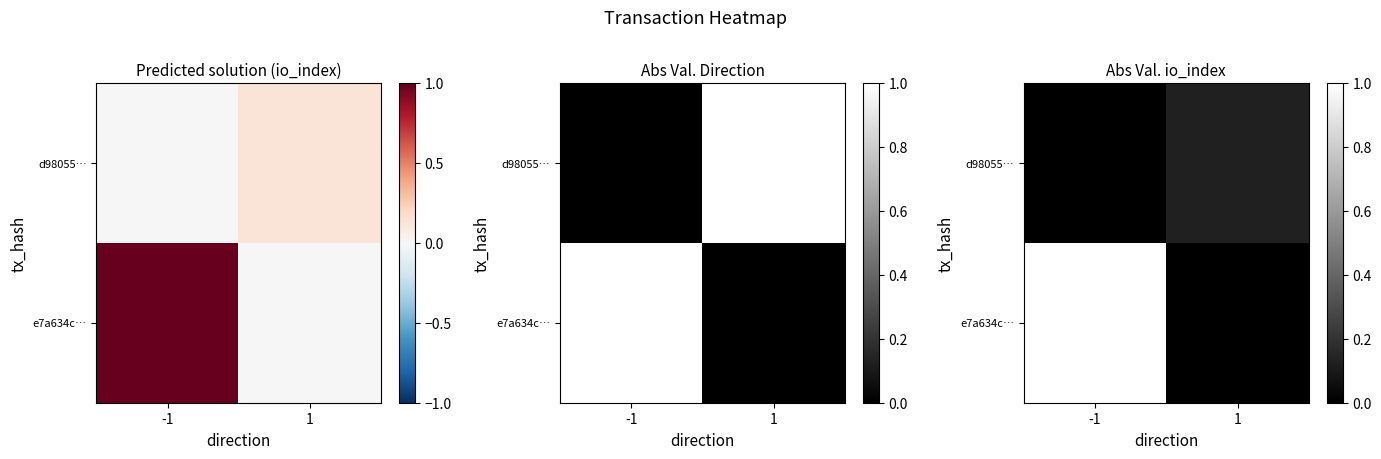

How many values in the d98055… series exceed 0?

1